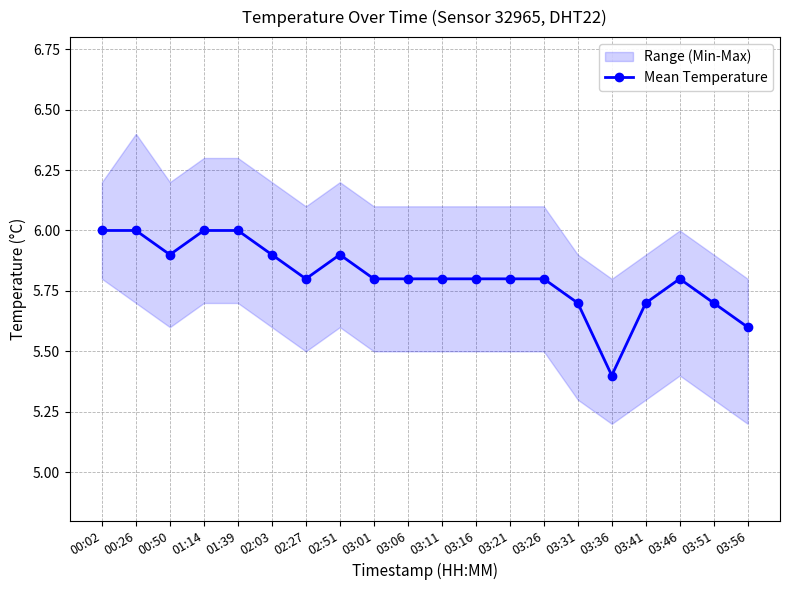

True or false: there are more than 2 points higher than both neighbors.

False